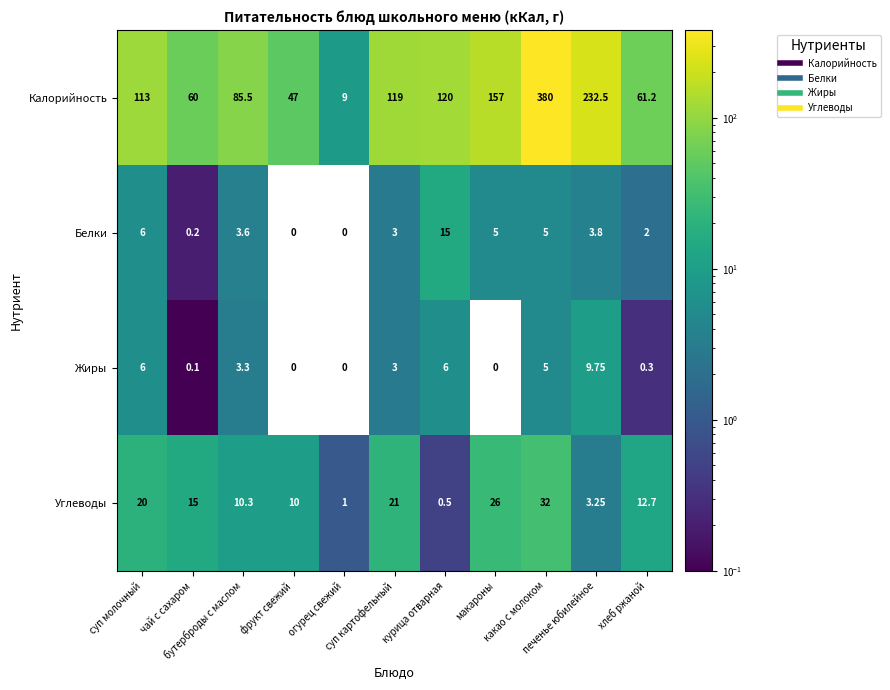

Rank the series by their maximum value, from highest to lowest.

Калорийность, Углеводы, Белки, Жиры